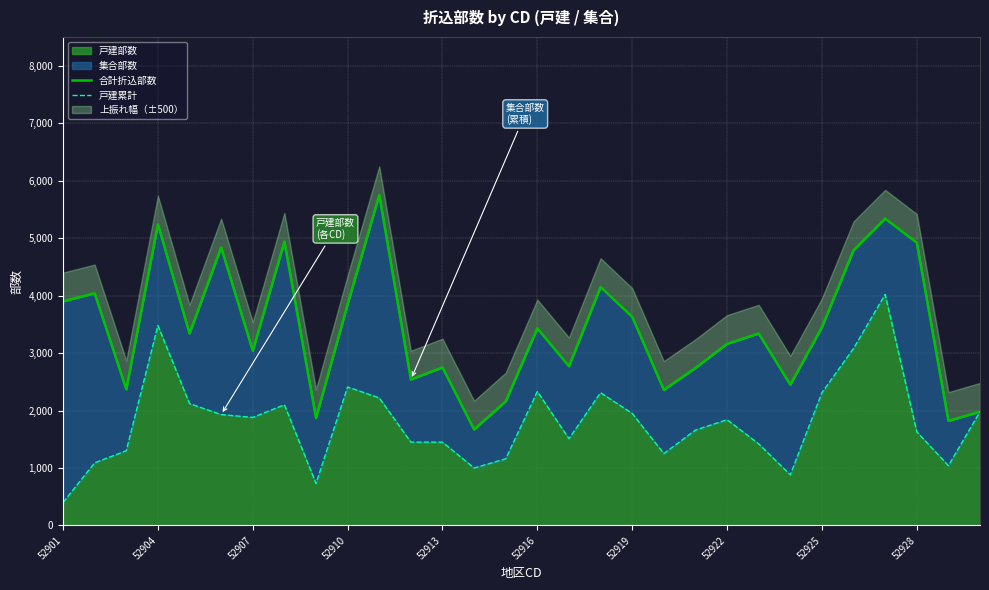

At which category is the sum across all series the highest?

26